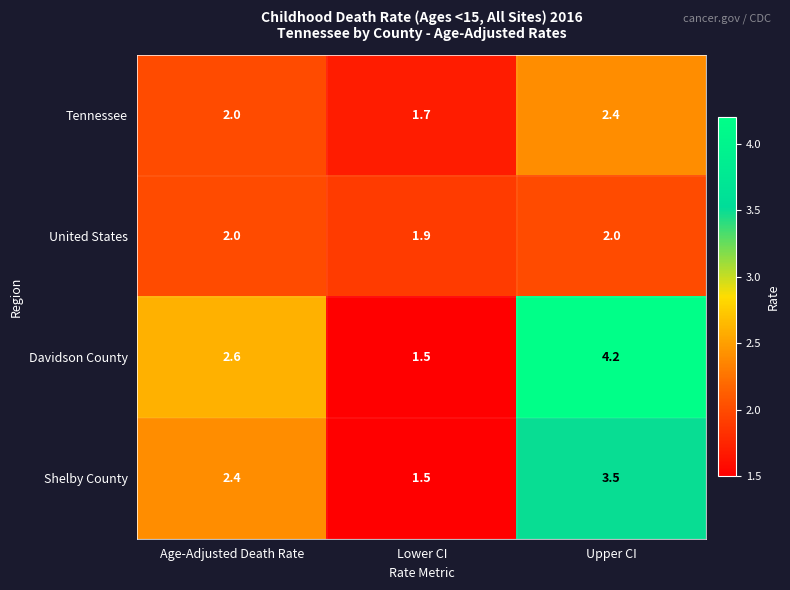

What is the difference between the maximum and second lowest values in the Tennessee series?

0.4